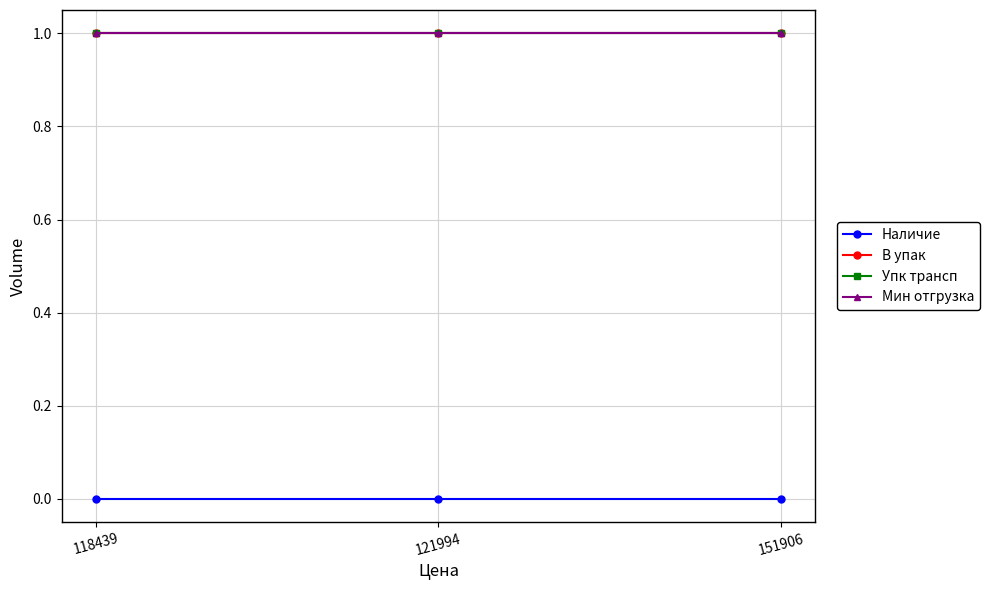

Is this an area chart (filled region under the line)?

No